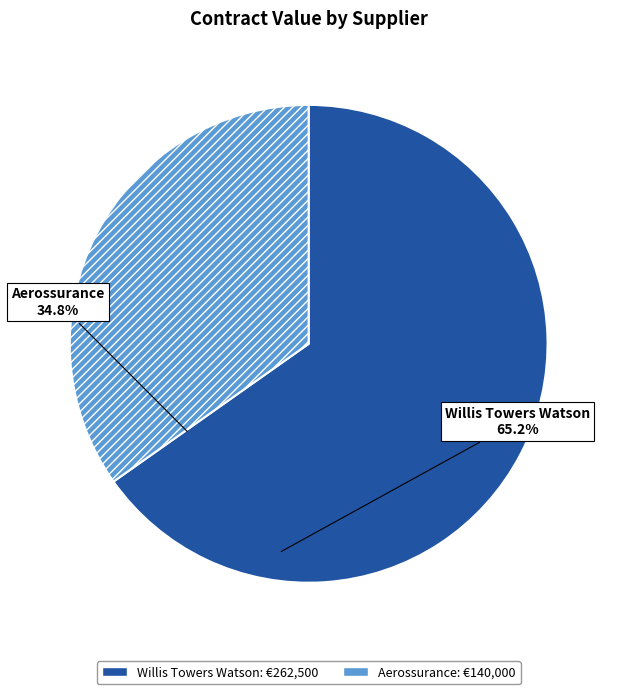

Approximately how many times larger is the value at Willis Towers Watson compared to Aerossurance?

1.9